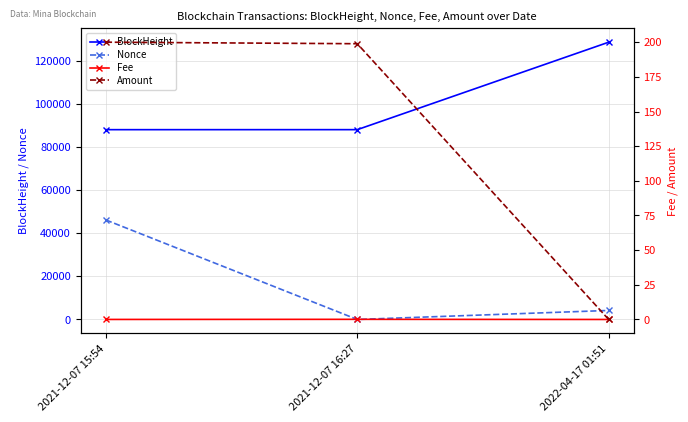

List the labels in order of Fee value, smallest first.

2022-04-17 01:51, 2021-12-07 15:54, 2021-12-07 16:27